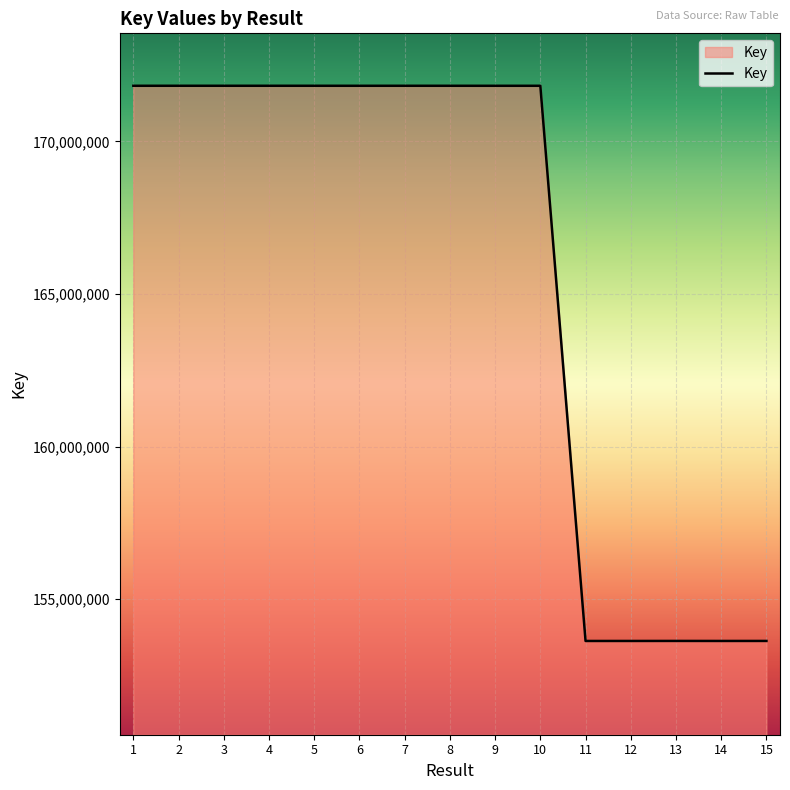

Between 3 and 13, which is larger?

3